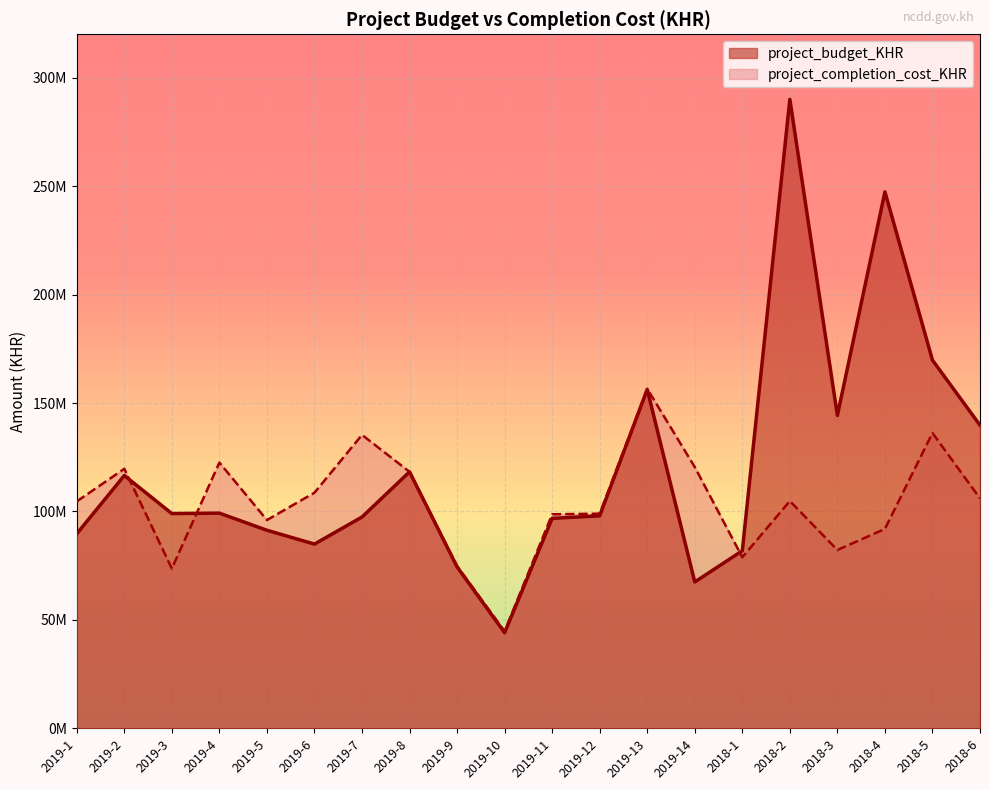

What is the label of the 18th point from the right?

2019-3